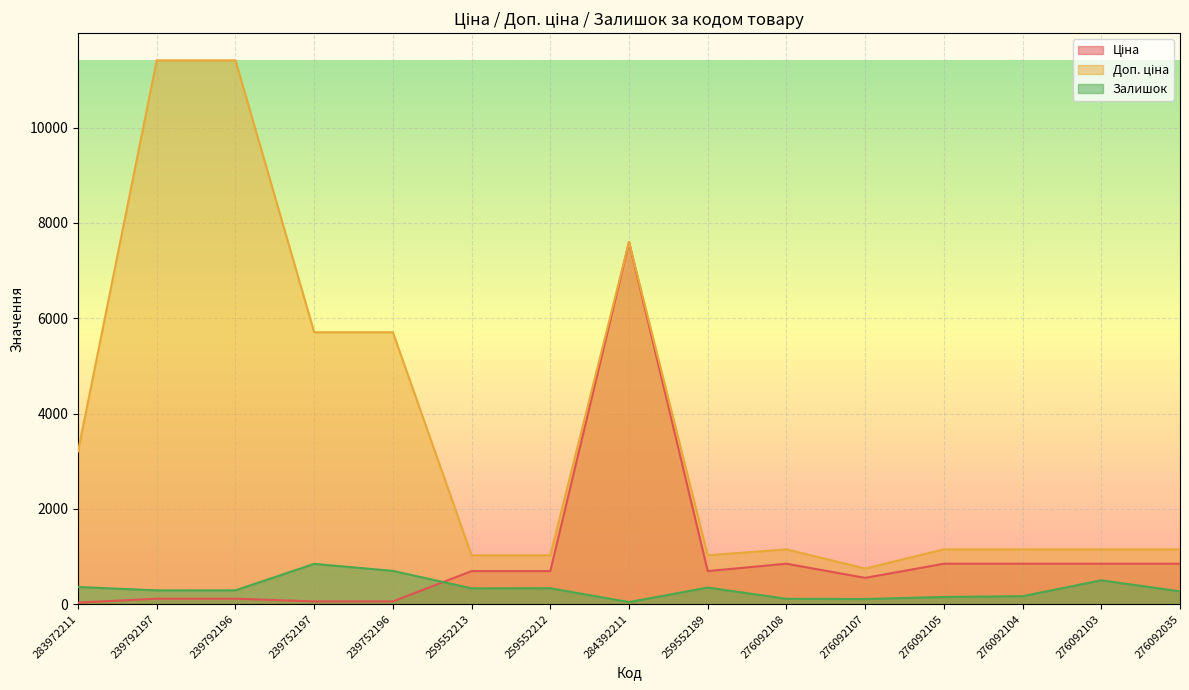

At which label does Доп. ціна reach its minimum?

276092107